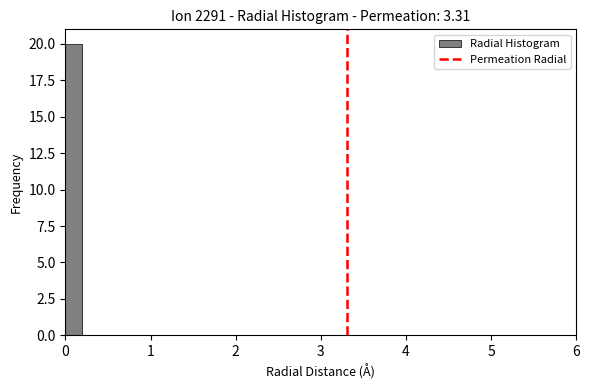

Around what value on the x-axis is the tallest bar? Give the approximate position of its centre, as read against the axis.

0.1